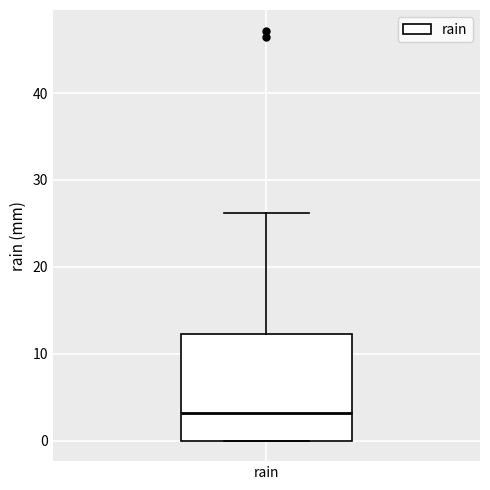

Read this box plot against the y-axis: the position of the median line, the range covered by the box, and the ends of both whiskers. The values are not printed on the chart, so give them approximately, as read against the axis.

median 3, box 0 to 12, whiskers 0 to 26